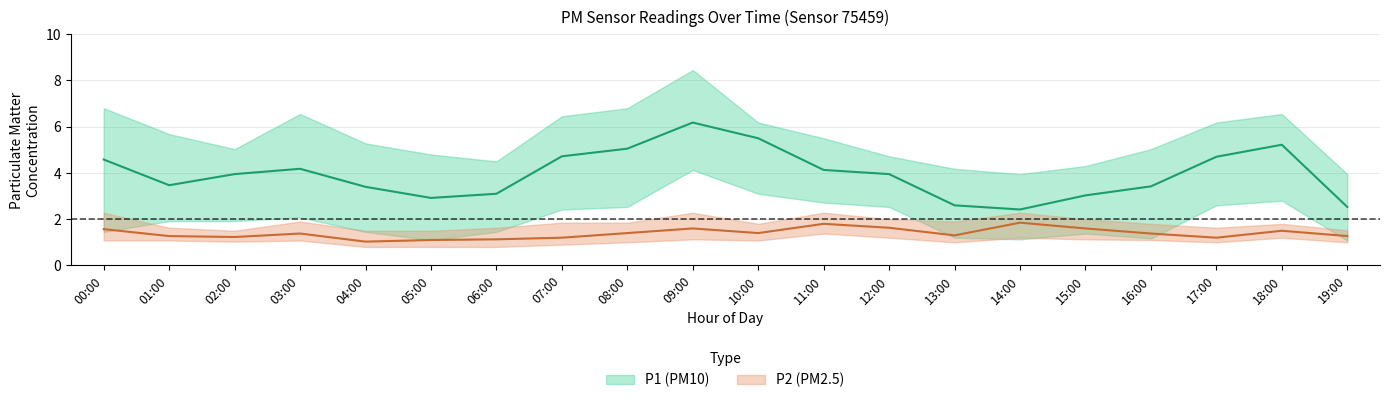

How many intersections are there between P1_lower and P2_upper?

6